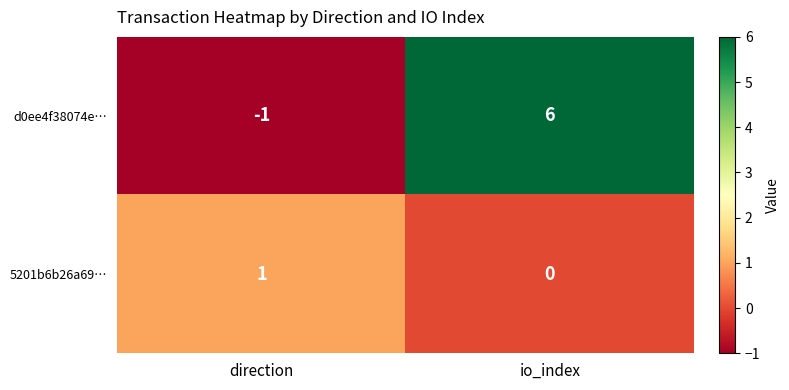

At how many categories does at least one series exceed 3?

1